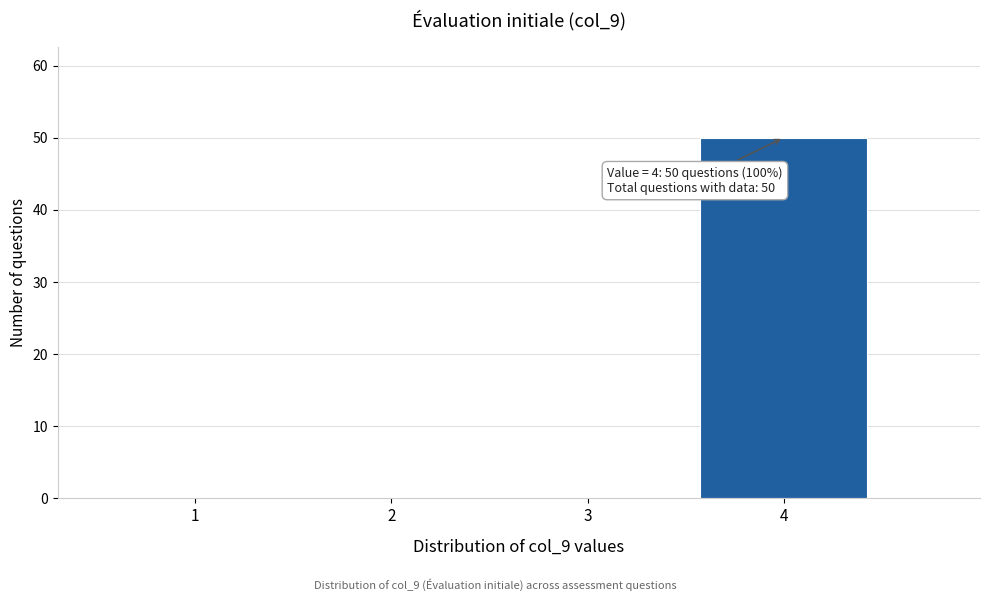

Which range on the x-axis has the tallest bar?

3.5 to 4.5